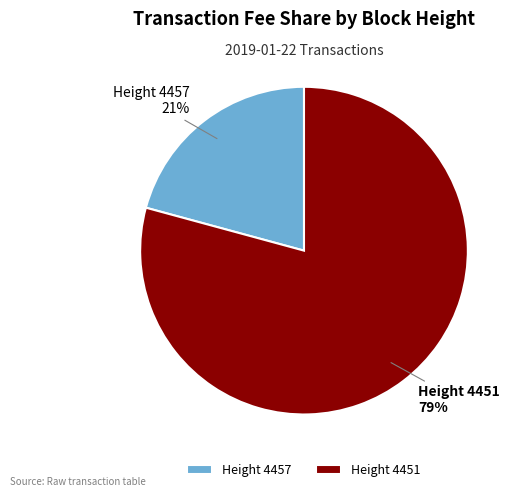

True or false: Height 4457 accounts for 21% of the total.

True